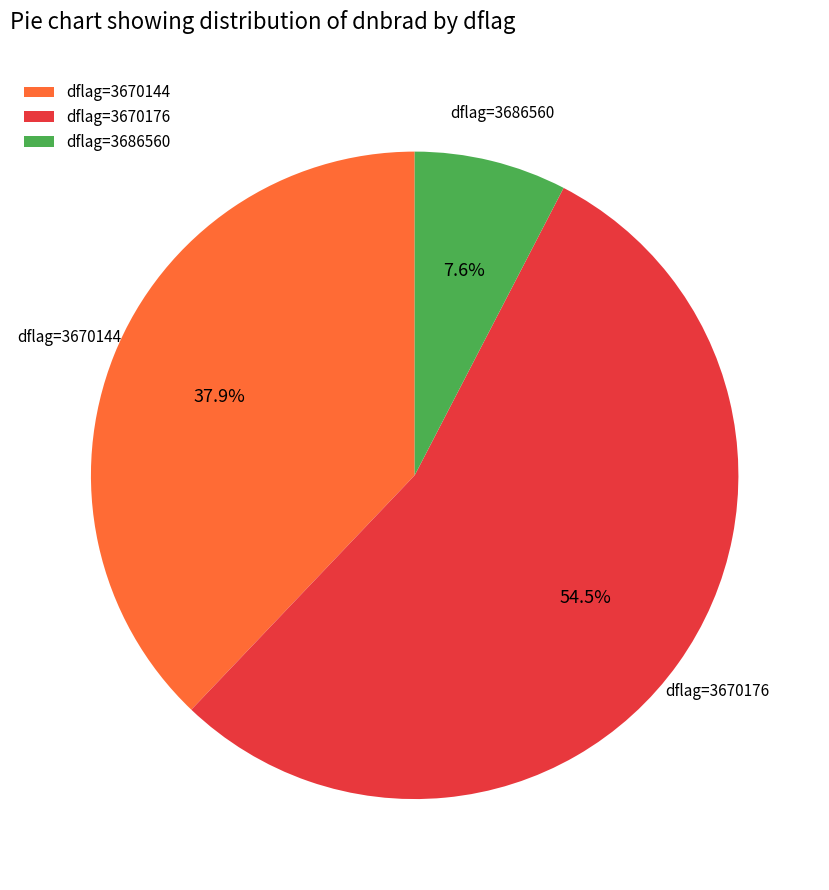

How many slices are in this pie chart?

3